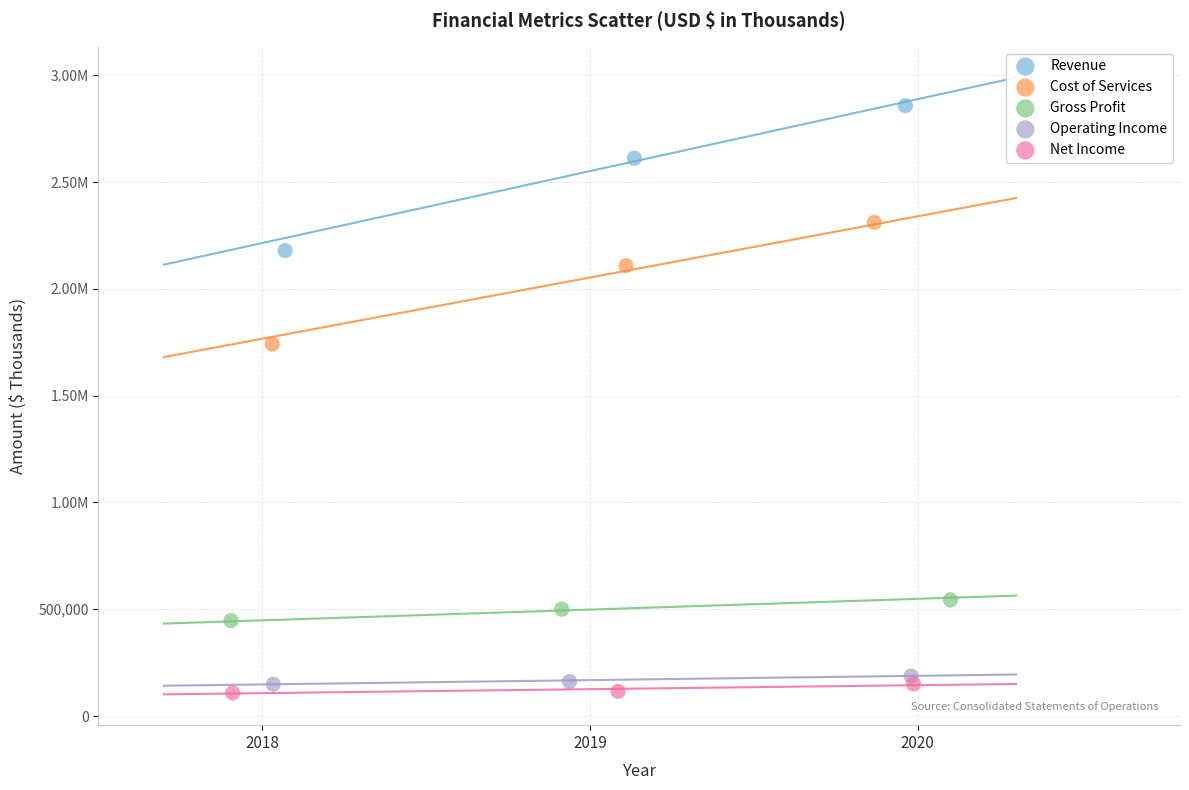

What are all the series names shown in the legend?

Revenue, Cost of Services, Gross Profit, Operating Income, Net Income